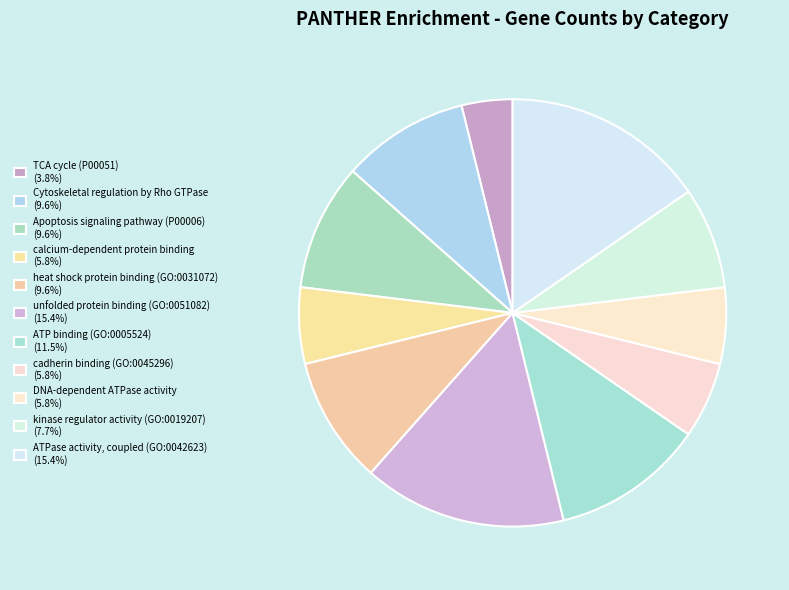

How many segments does this pie chart have?

11